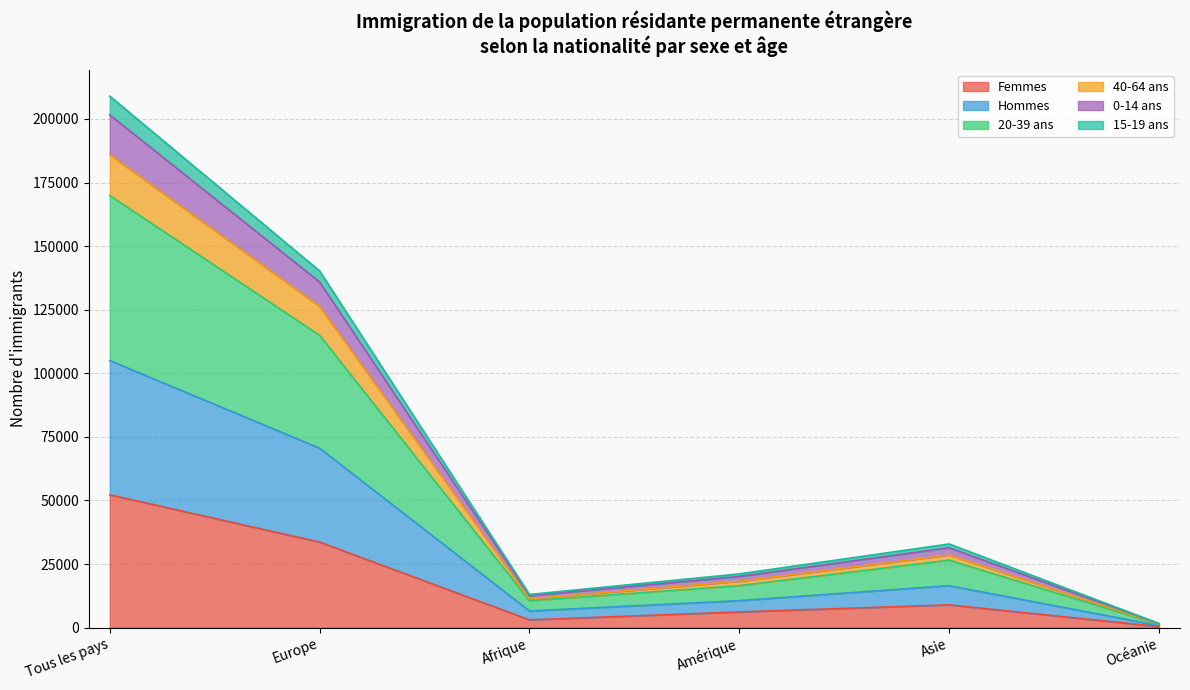

At which category is the sum across all series the highest?

Tous les pays